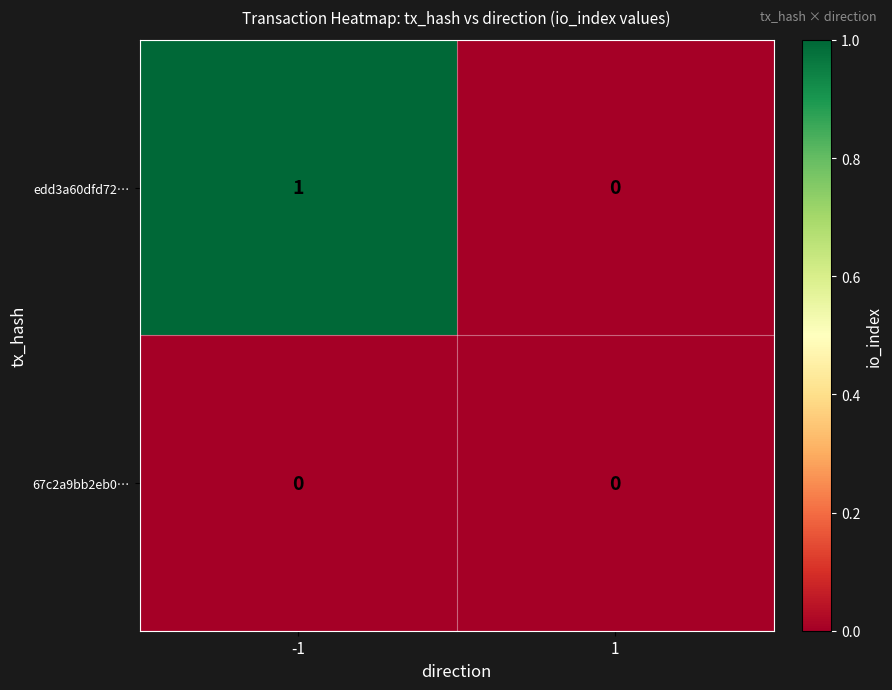

Rank the series by their maximum value, from lowest to highest.

67c2a9bb2eb0…, edd3a60dfd72…